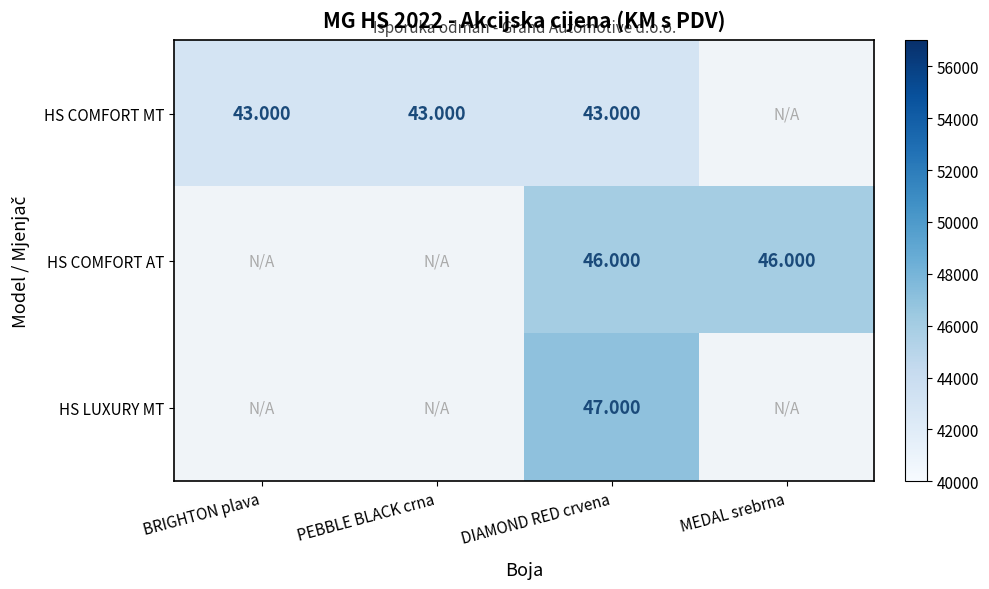

At how many categories does at least one series exceed 43172?

2